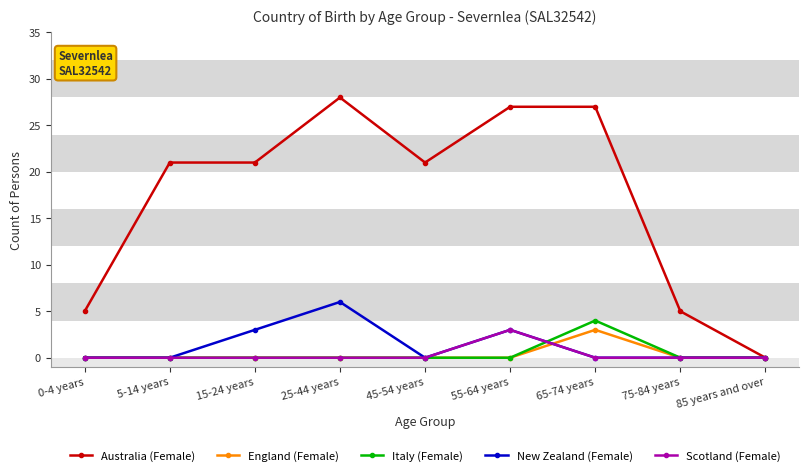

What is the spread (max minus min) of values at 75-84 years?

5